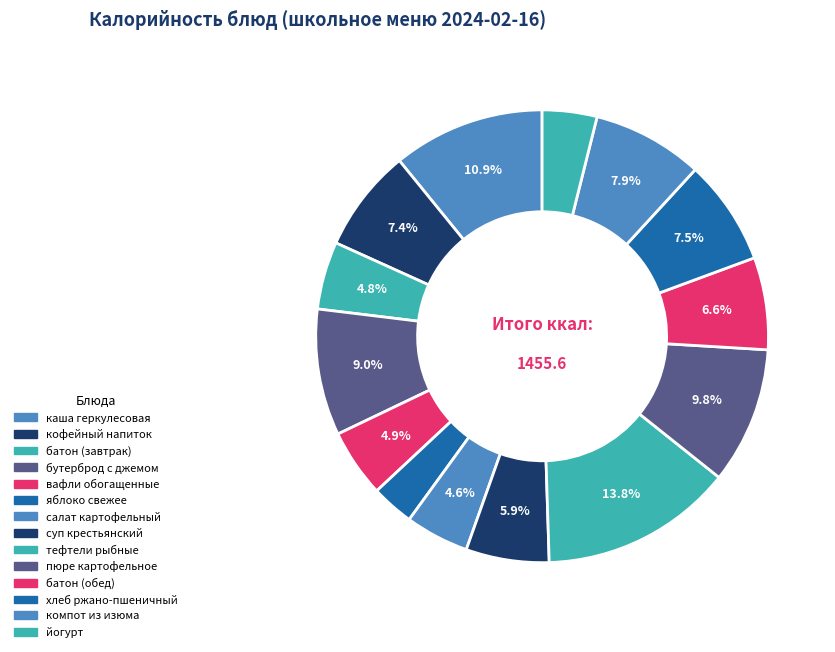

How many segments does this pie chart have?

14